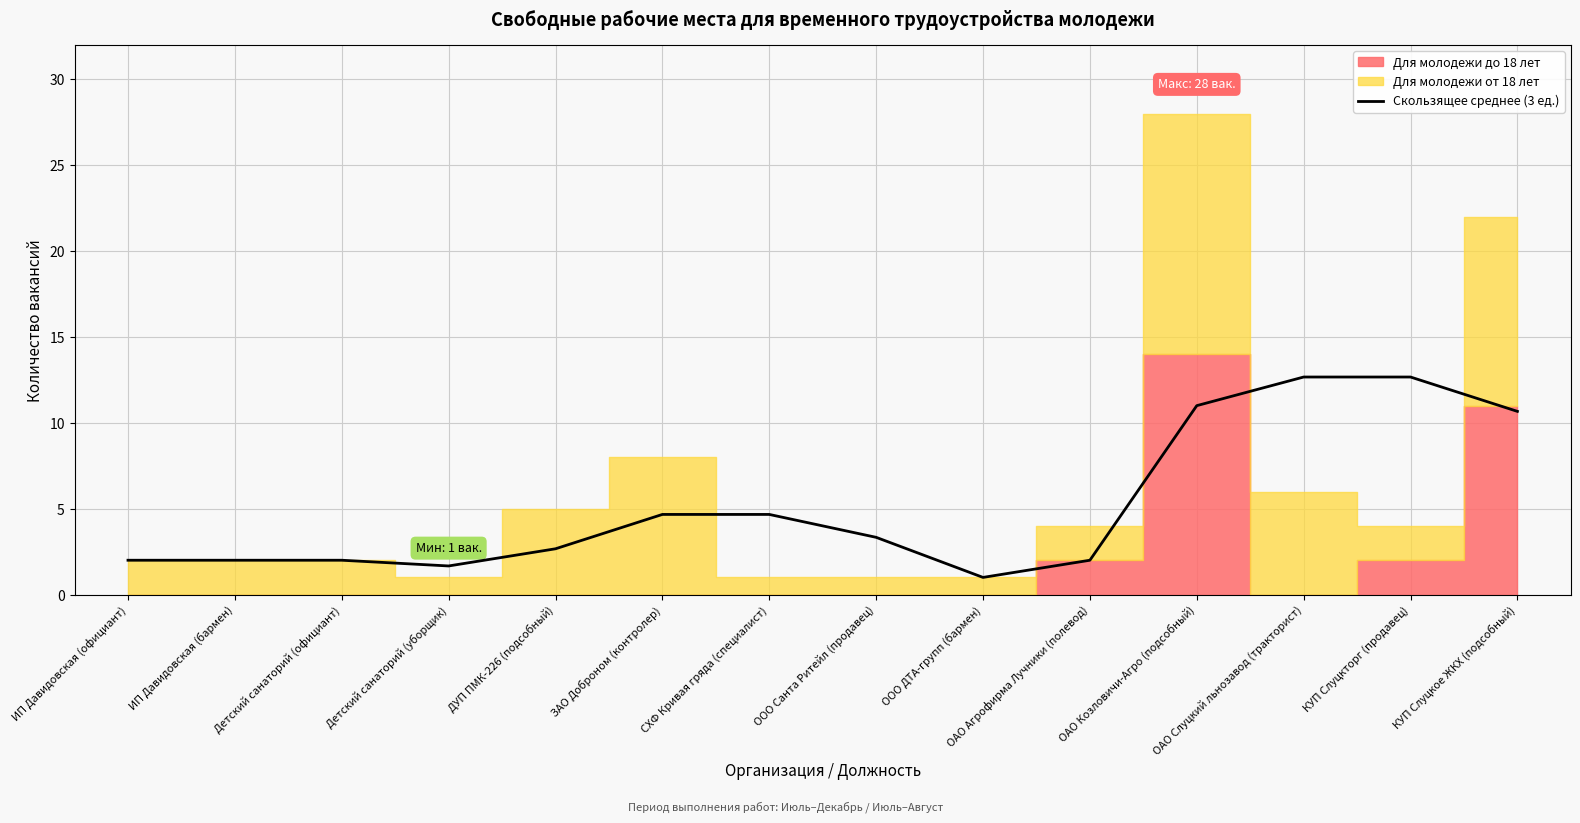

Where is the data nearest to the value 6?

ЗАО Доброном (контролер)